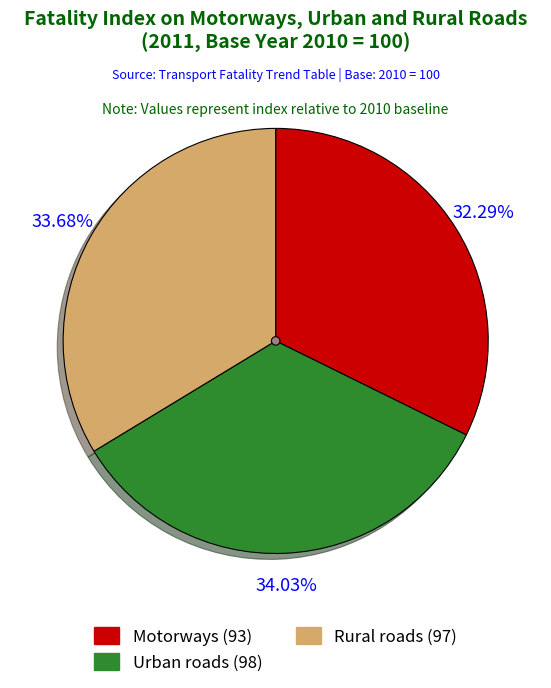

Count the number of slices in the pie.

3